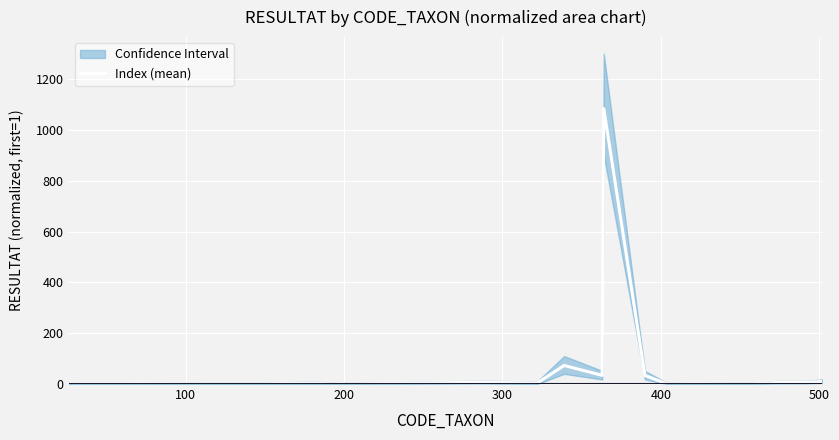

The value at 16 is 577. True or false?

False